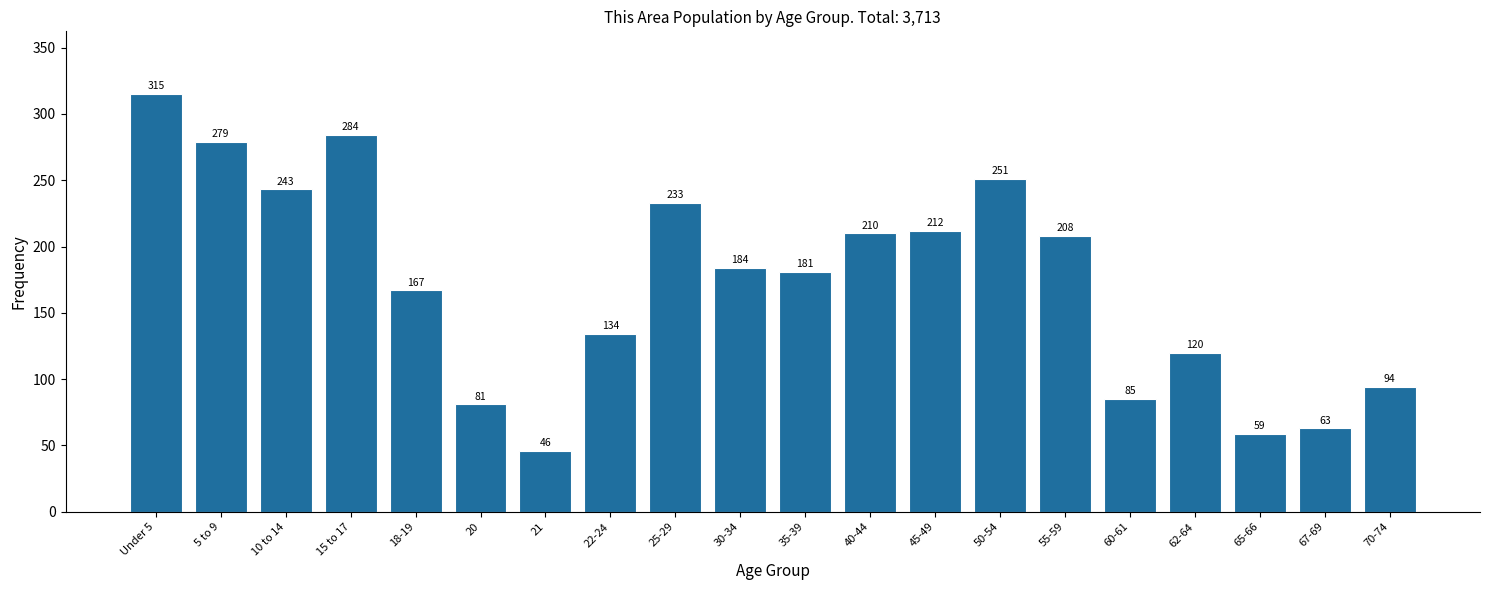

Reading right to left, transcribe all the data shown in this chart.

70-74=94	67-69=63	65-66=59	62-64=120	60-61=85	55-59=208	50-54=251	45-49=212	40-44=210	35-39=181	30-34=184	25-29=233	22-24=134	21=46	20=81	18-19=167	15 to 17=284	10 to 14=243	5 to 9=279	Under 5=315